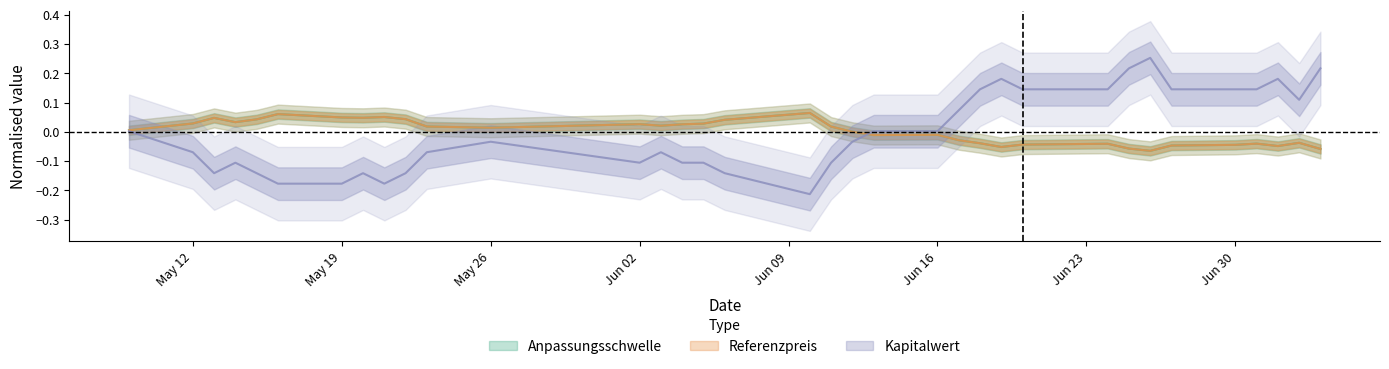

At which category does Anpassungsschwelle reach its first local peak?

2025-05-13